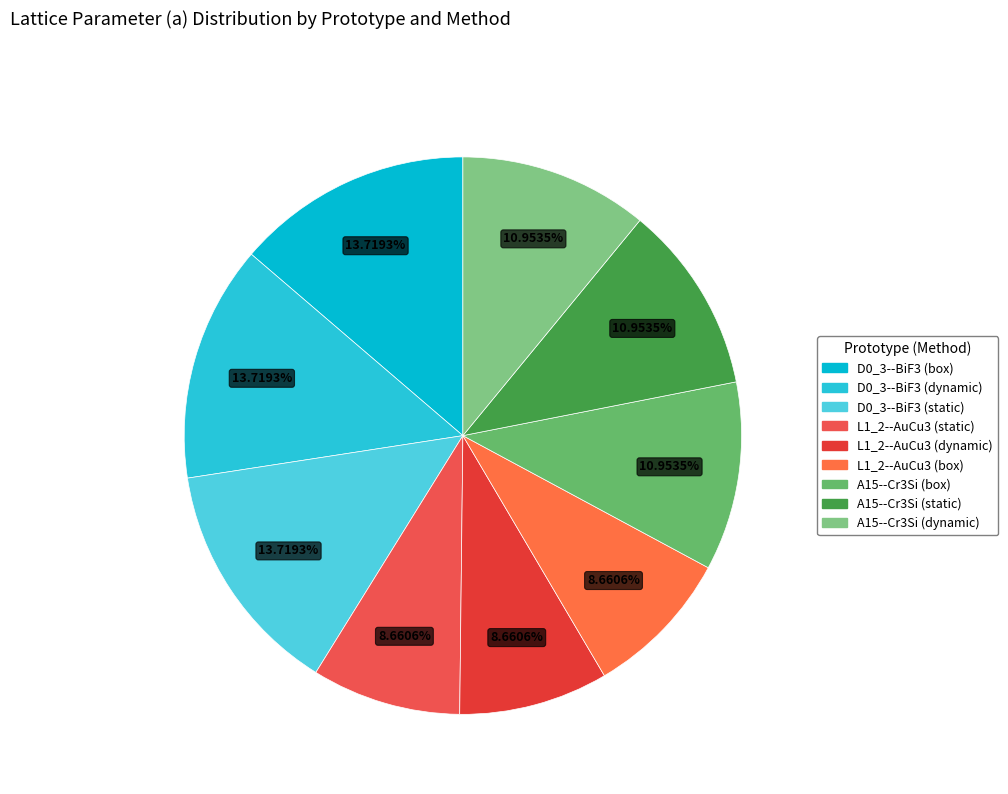

The D0_3--BiF3 (static) slice represents 21% of the pie. True or false?

False